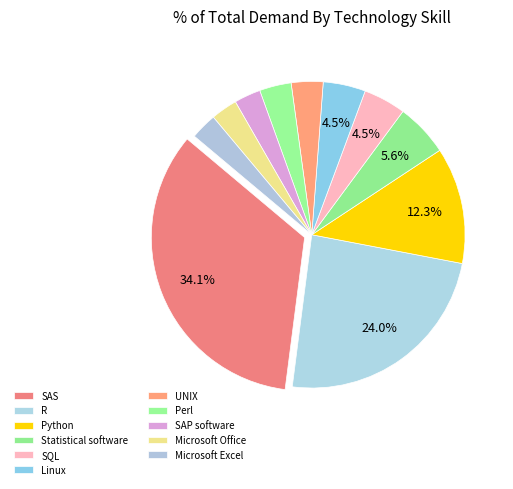

What percentage do Linux and UNIX together represent?

7.8%